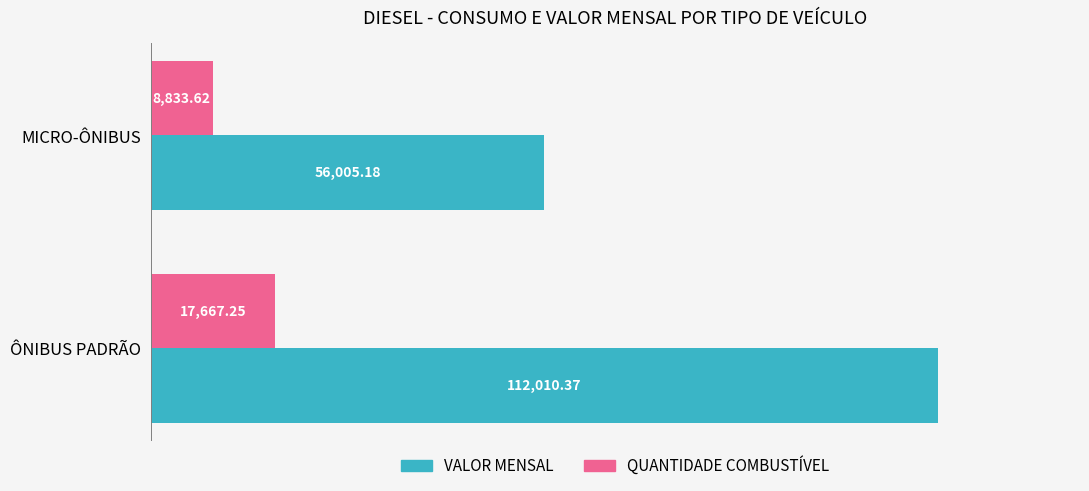

What is the difference between the highest and lowest values at ÔNIBUS PADRÃO?

94343.1